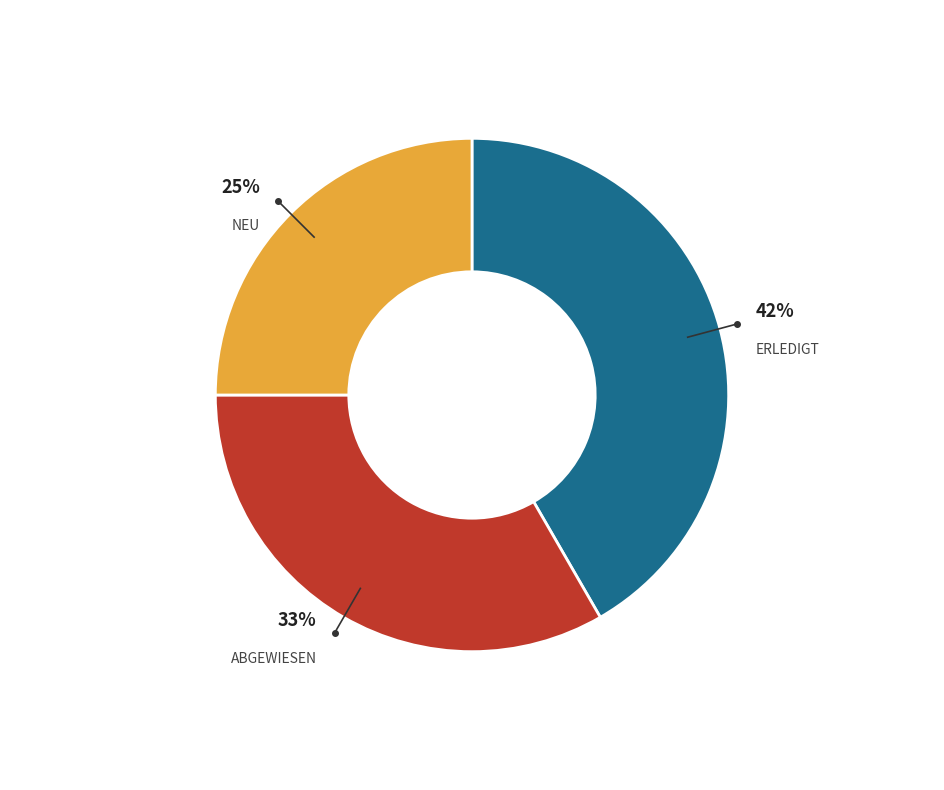

Does any single category account for the majority?

No